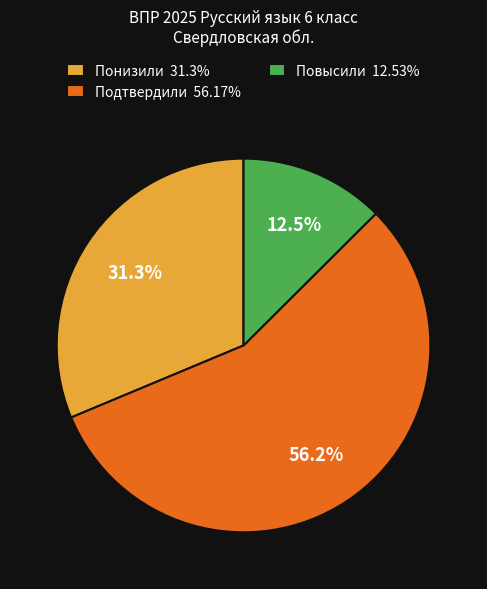

Approximately how many times larger is the value at Повысили compared to Подтвердили?

0.2